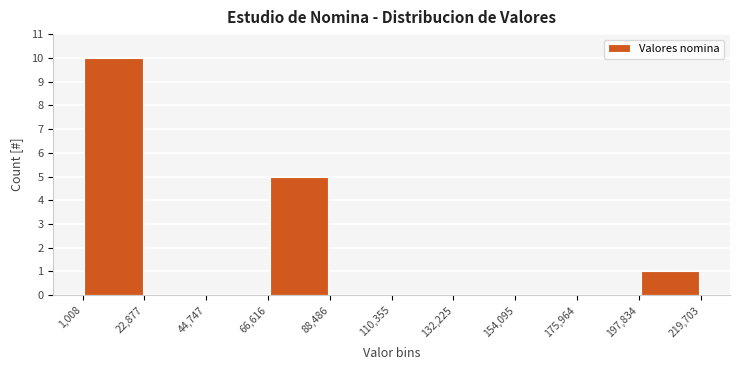

Over which range of the x-axis is the bar tallest?

1,008 to 22,877